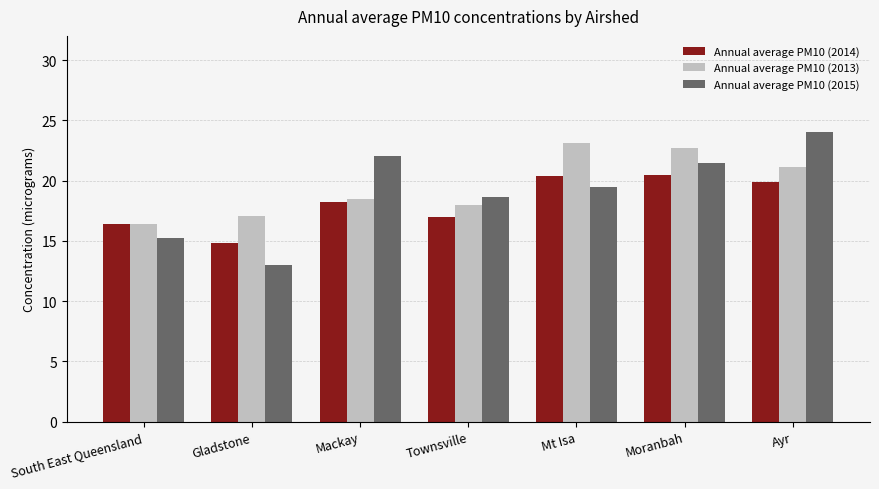

What is the maximum value for Annual average PM10 (2015)?

24.0